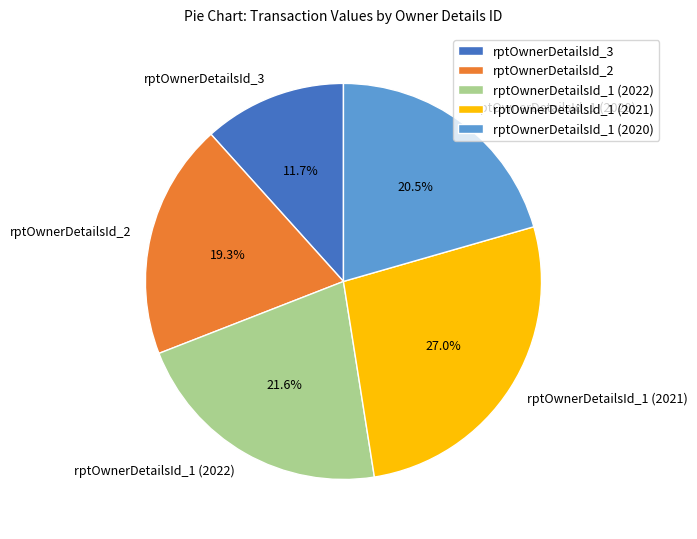

Does rptOwnerDetailsId_1 (2022) represent more than half of the total?

No